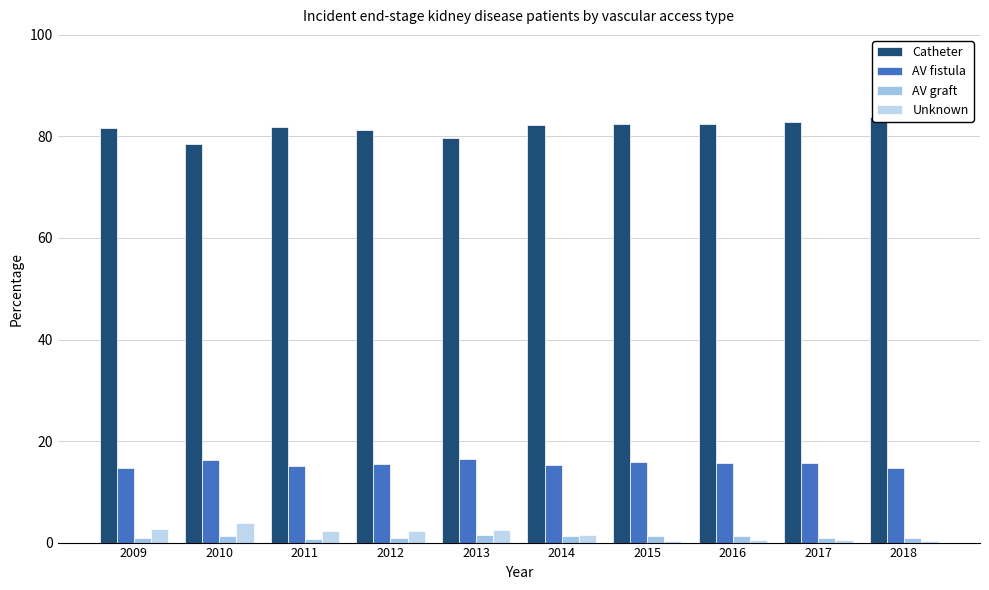

Which series changed the most between 2011 and 2016?

Unknown